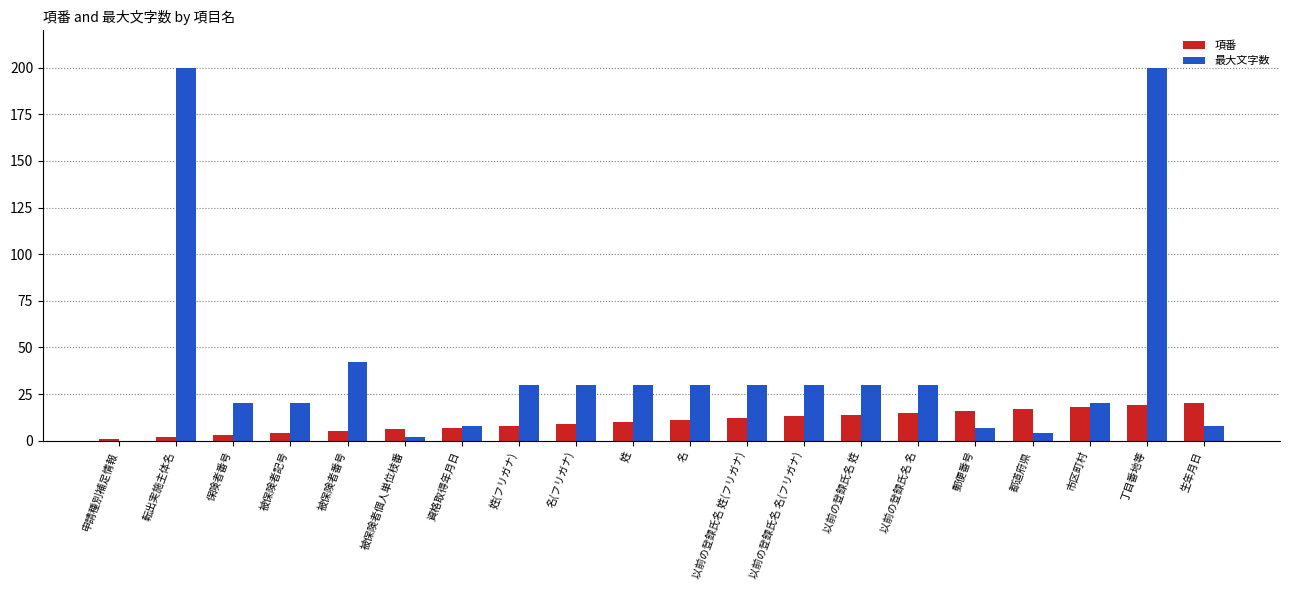

How many categories are shown in the chart?

20